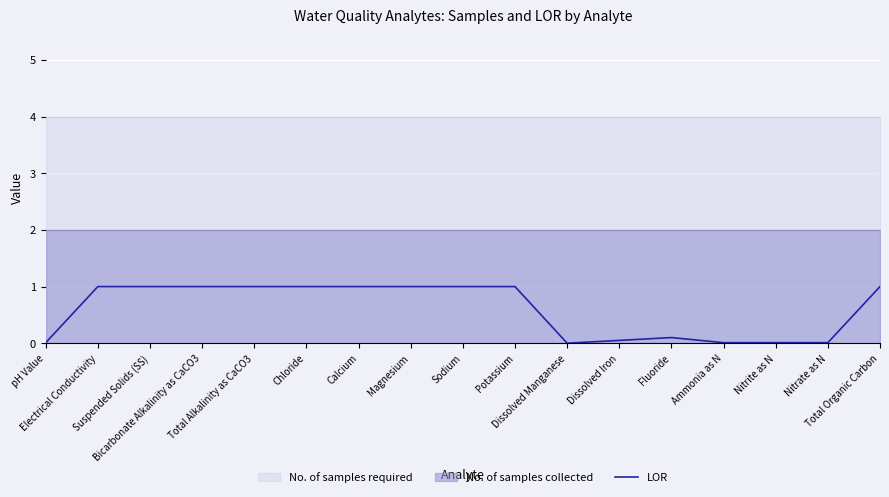

Rank the categories by value from highest to lowest.

Electrical Conductivity, Suspended Solids (SS), Bicarbonate Alkalinity as CaCO3, Total Alkalinity as CaCO3, Chloride, Calcium, Magnesium, Sodium, Potassium, Total Organic Carbon, Fluoride, Dissolved Iron, pH Value, Ammonia as N, Nitrite as N, Nitrate as N, Dissolved Manganese